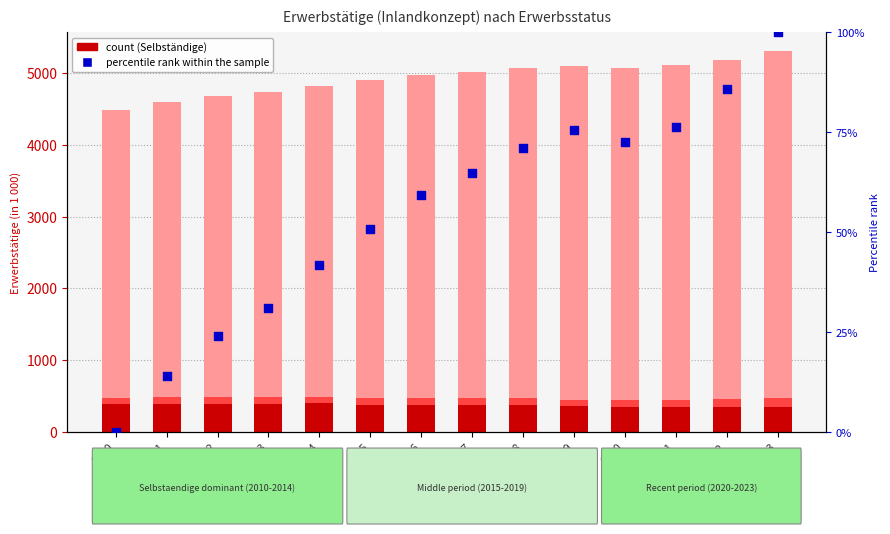

Is the value of Arbeitnehmende at 2012 greater than the value of Selbständige at 2023?

Yes